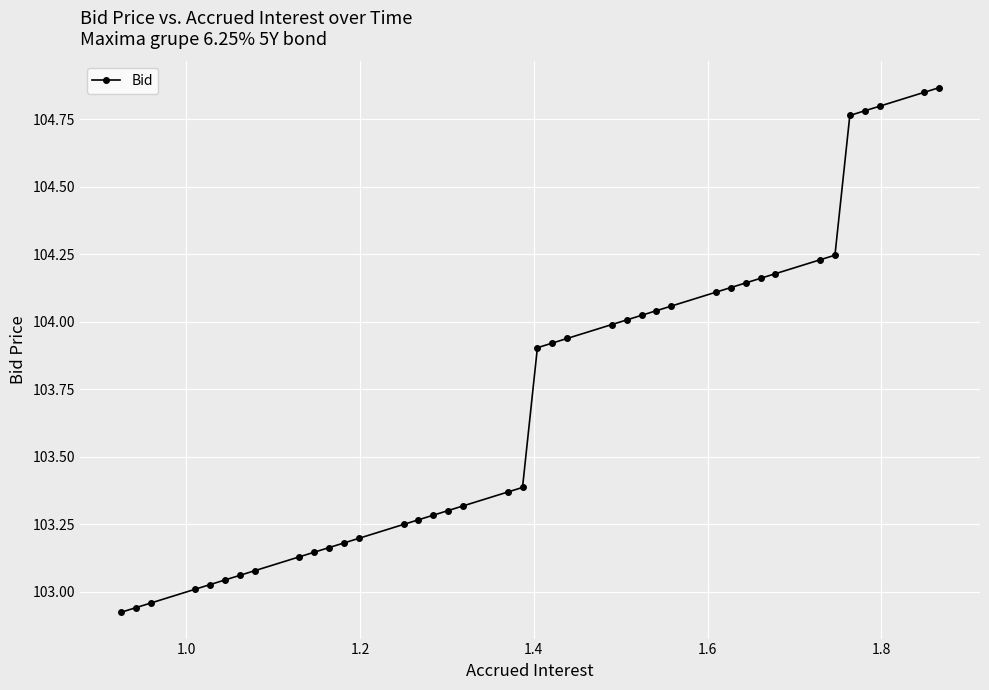

What is the difference between the second highest and minimum values?

1.9